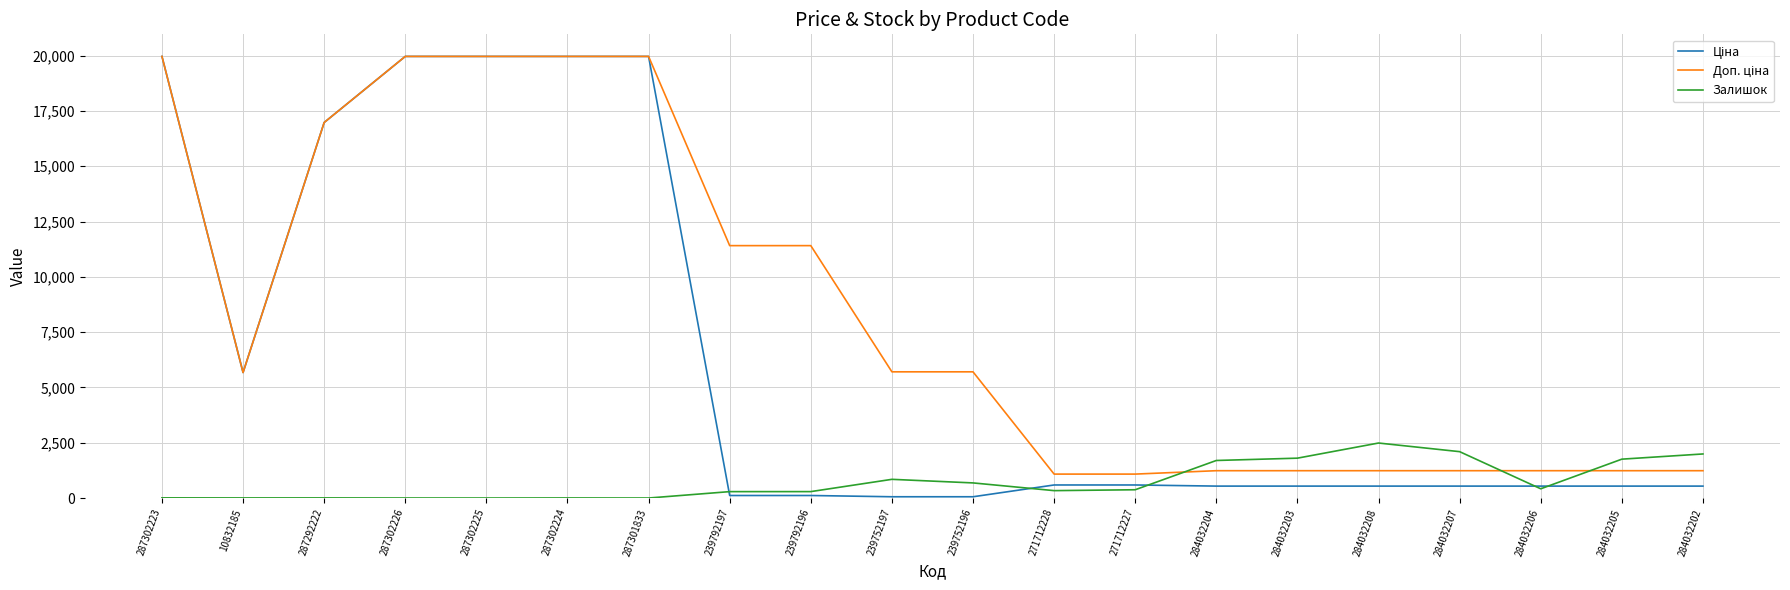

What is the greatest value displayed?

19964.2